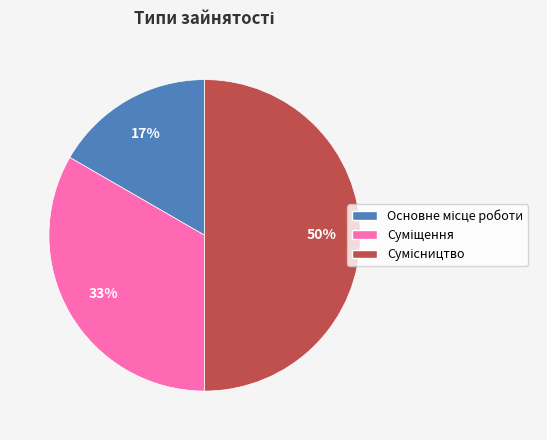

Count the number of slices in the pie.

3